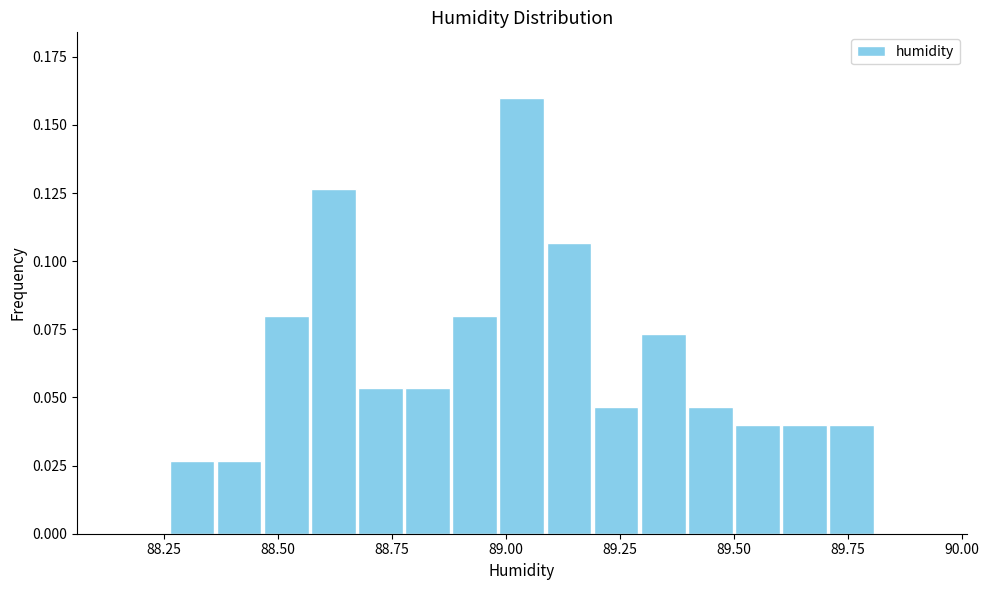

Around what value on the x-axis is the tallest bar? Give the approximate position of its centre, as read against the axis.

89.05